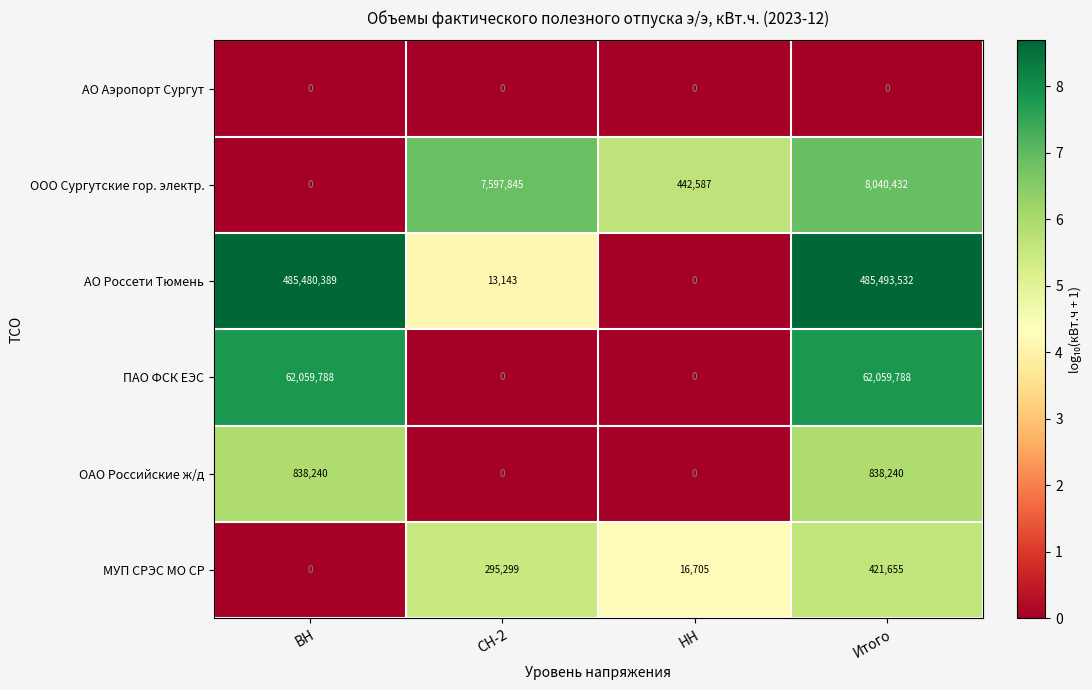

What is the approximate value of ООО Сургутские гор. электр. at СН-2, to the nearest 50?

7597850